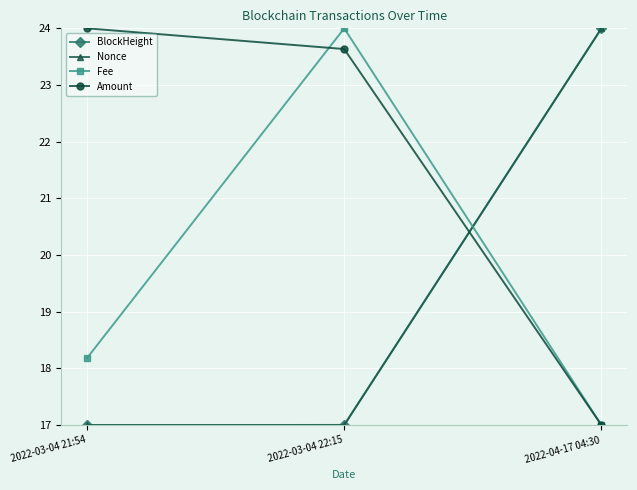

At which category is the sum across all series the highest?

2022-04-17 04:30